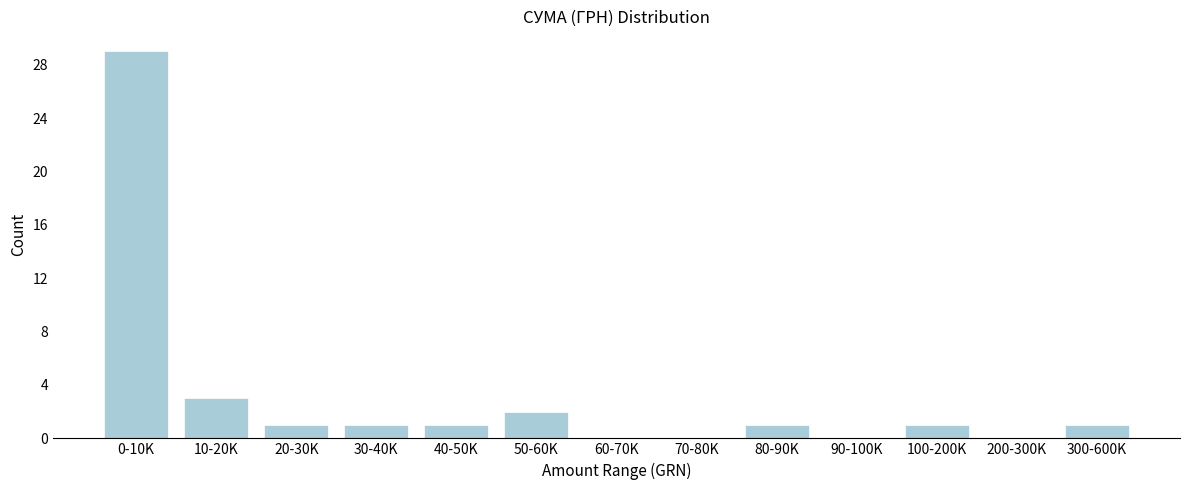

Reading right to left, what are all the values shown in this chart?

300-600K=1	200-300K=0	100-200K=1	90-100K=0	80-90K=1	70-80K=0	60-70K=0	50-60K=2	40-50K=1	30-40K=1	20-30K=1	10-20K=3	0-10K=29